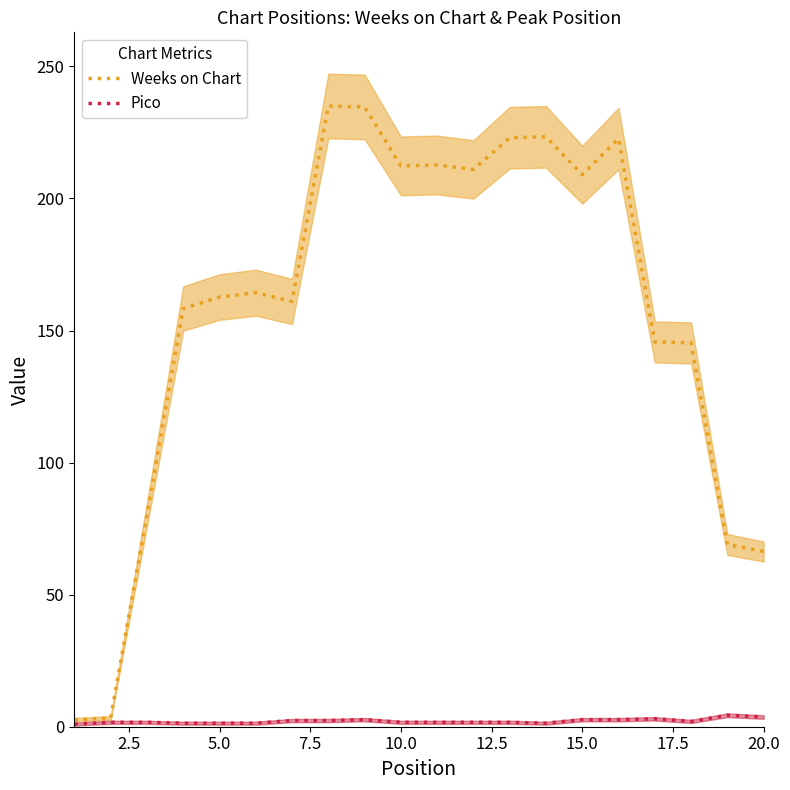

Is it true that Pico equals 1.7 at 10.0?

True